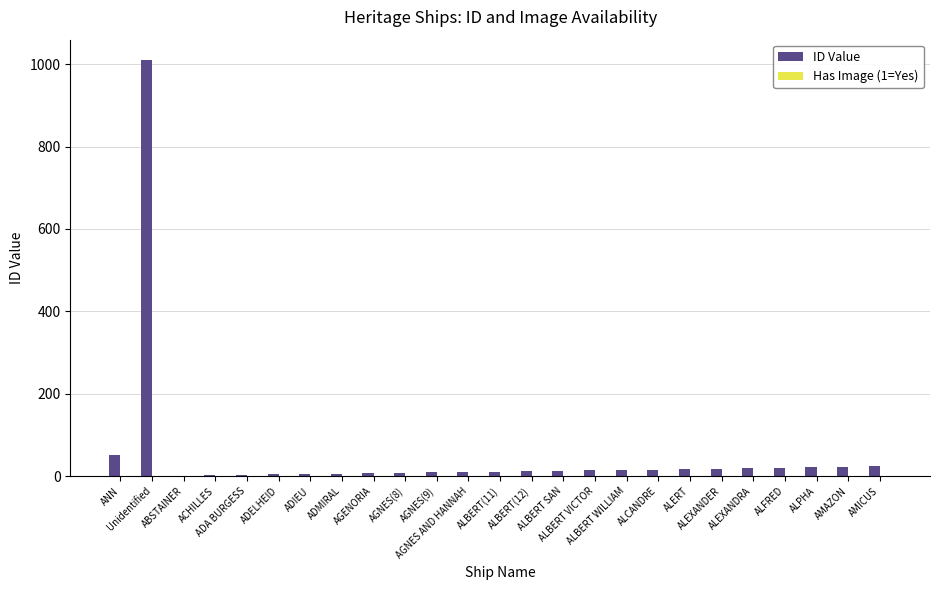

What is the maximum value for ID Value?

1009